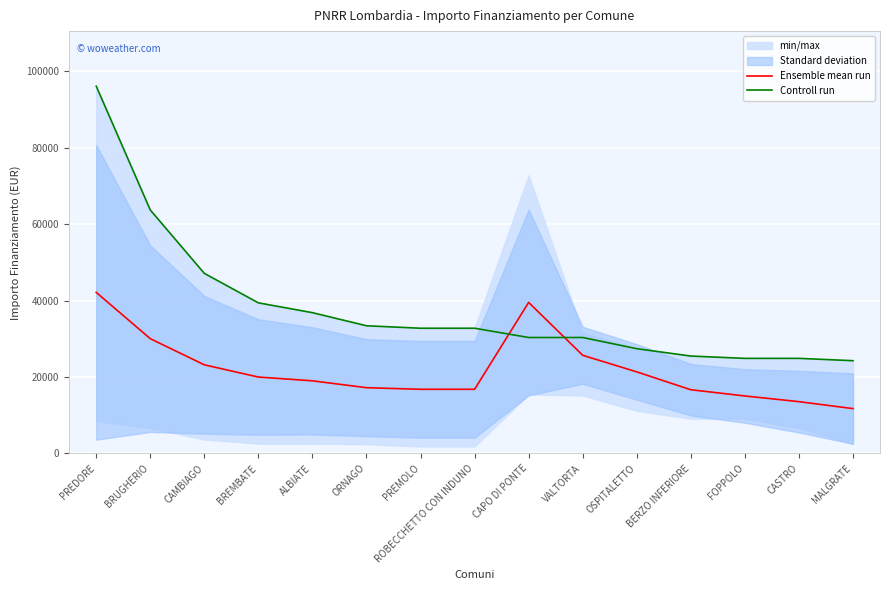

In Ensemble mean run, how many points are higher than both neighbors (excluding endpoints)?

1